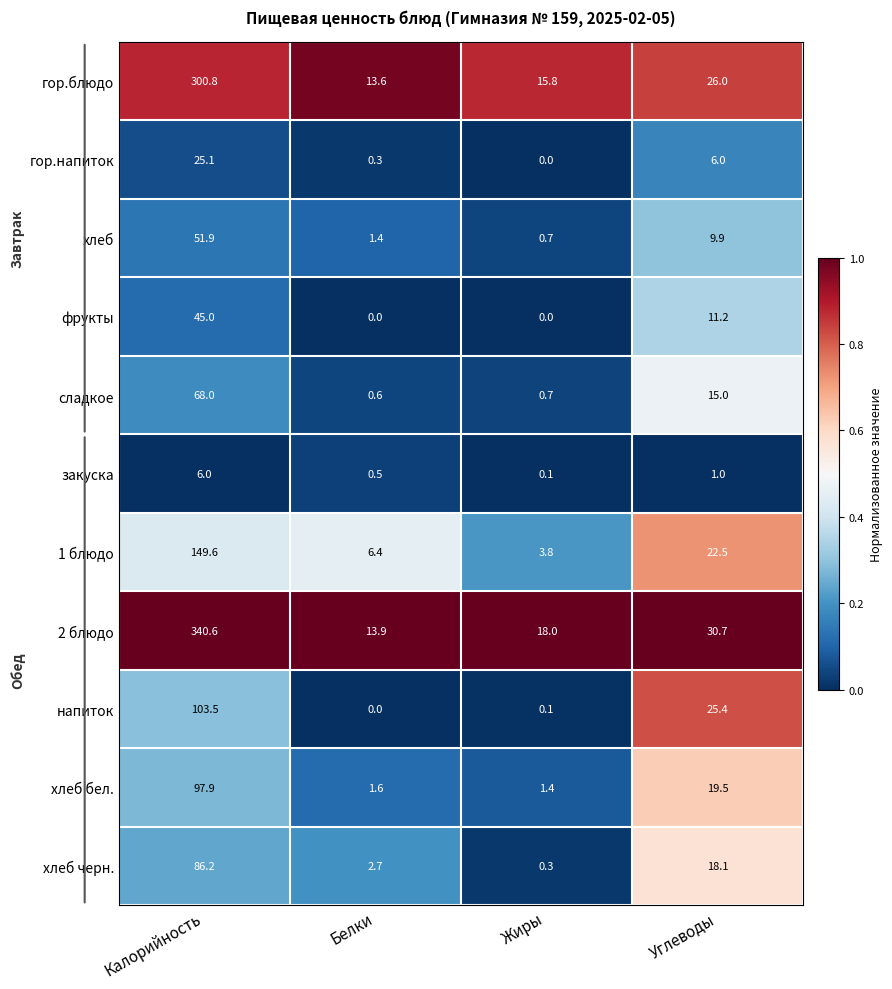

At which category is the sum across all series the highest?

Калорийность